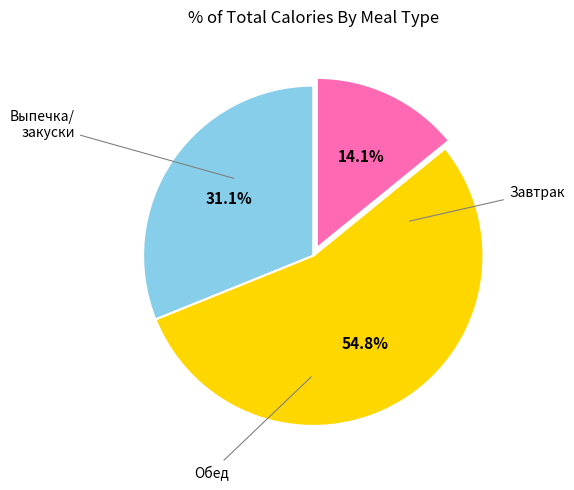

Does any single category account for the majority?

Yes